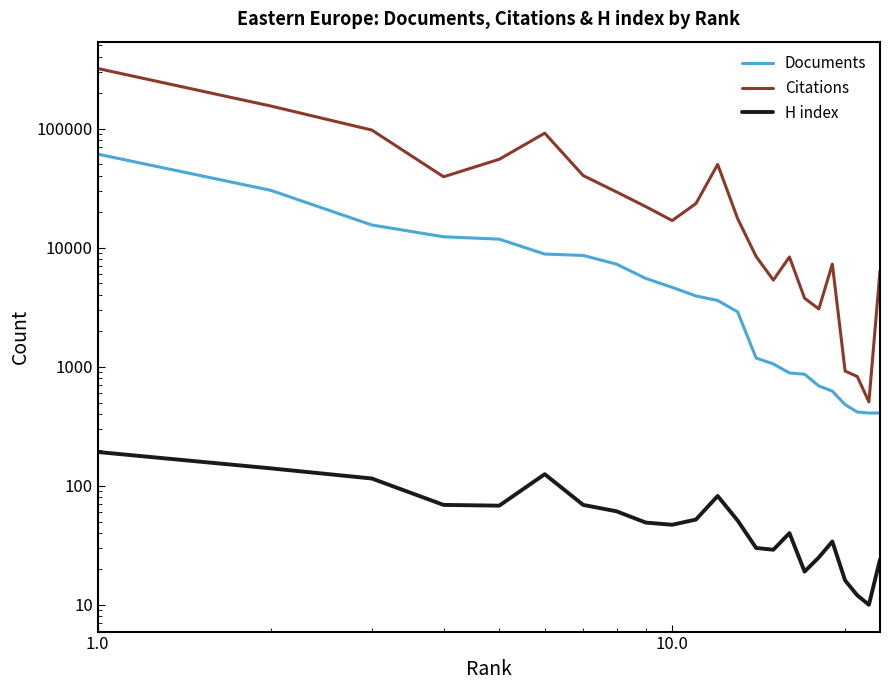

What is the average value of the Citations series?

43594